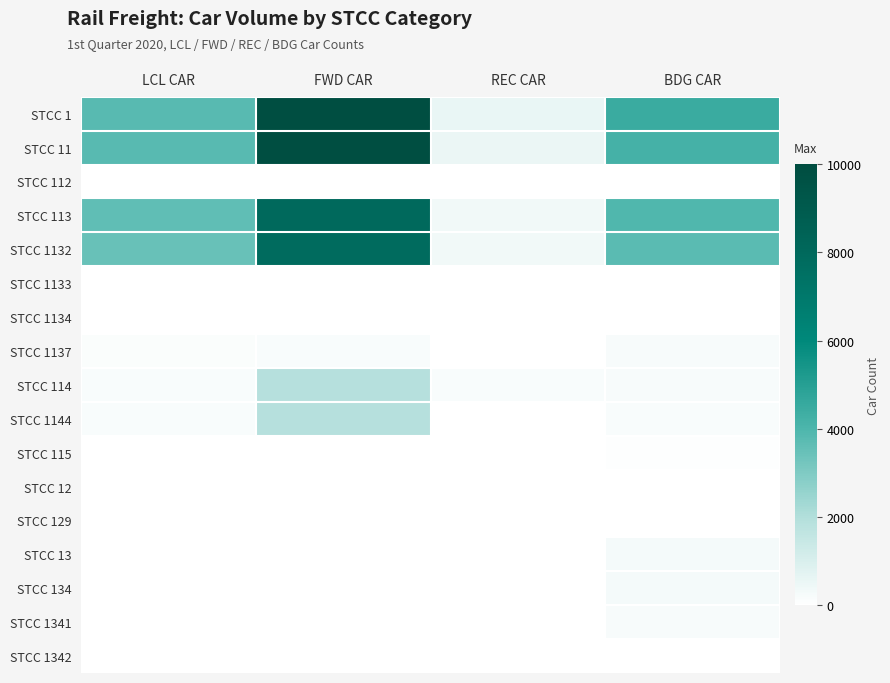

Reading left to right, what are all the values shown in this chart?

STCC 1: LCL CAR=3775	FWD CAR=9914	REC CAR=551	BDG CAR=4478
STCC 11: LCL CAR=3773	FWD CAR=9912	REC CAR=546	BDG CAR=4193
STCC 112: LCL CAR=0	FWD CAR=0	REC CAR=0	BDG CAR=5
STCC 113: LCL CAR=3603	FWD CAR=8006	REC CAR=375	BDG CAR=3932
STCC 1132: LCL CAR=3451	FWD CAR=7832	REC CAR=357	BDG CAR=3724
STCC 1133: LCL CAR=0	FWD CAR=0	REC CAR=18	BDG CAR=3
STCC 1134: LCL CAR=0	FWD CAR=0	REC CAR=0	BDG CAR=3
STCC 1137: LCL CAR=152	FWD CAR=174	REC CAR=0	BDG CAR=199
STCC 114: LCL CAR=170	FWD CAR=1904	REC CAR=168	BDG CAR=212
STCC 1144: LCL CAR=170	FWD CAR=1900	REC CAR=0	BDG CAR=195
STCC 115: LCL CAR=0	FWD CAR=2	REC CAR=3	BDG CAR=44
STCC 12: LCL CAR=2	FWD CAR=0	REC CAR=1	BDG CAR=2
STCC 129: LCL CAR=2	FWD CAR=0	REC CAR=1	BDG CAR=2
STCC 13: LCL CAR=0	FWD CAR=2	REC CAR=0	BDG CAR=283
STCC 134: LCL CAR=0	FWD CAR=2	REC CAR=0	BDG CAR=283
STCC 1341: LCL CAR=0	FWD CAR=2	REC CAR=0	BDG CAR=229
STCC 1342: LCL CAR=0	FWD CAR=0	REC CAR=0	BDG CAR=21